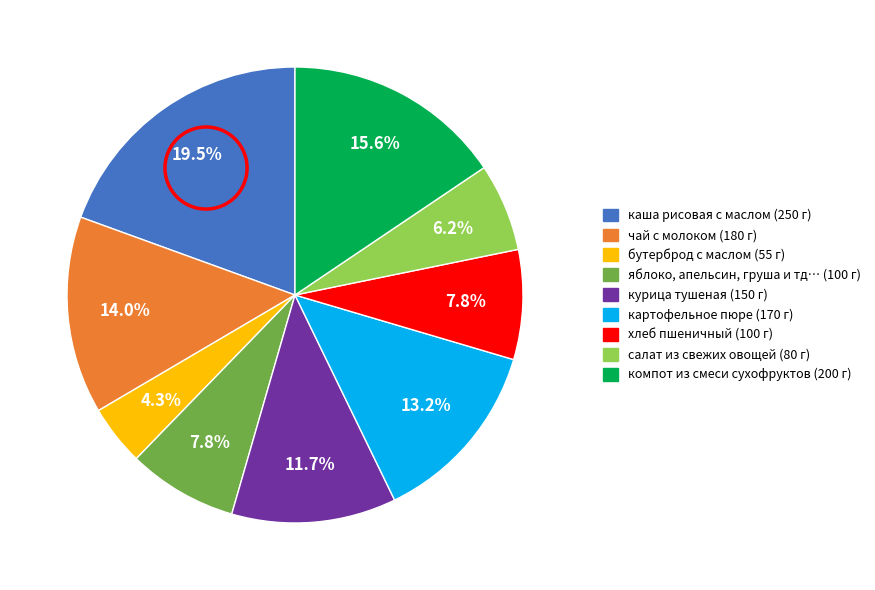

Is there any slice that represents more than half of the pie?

No